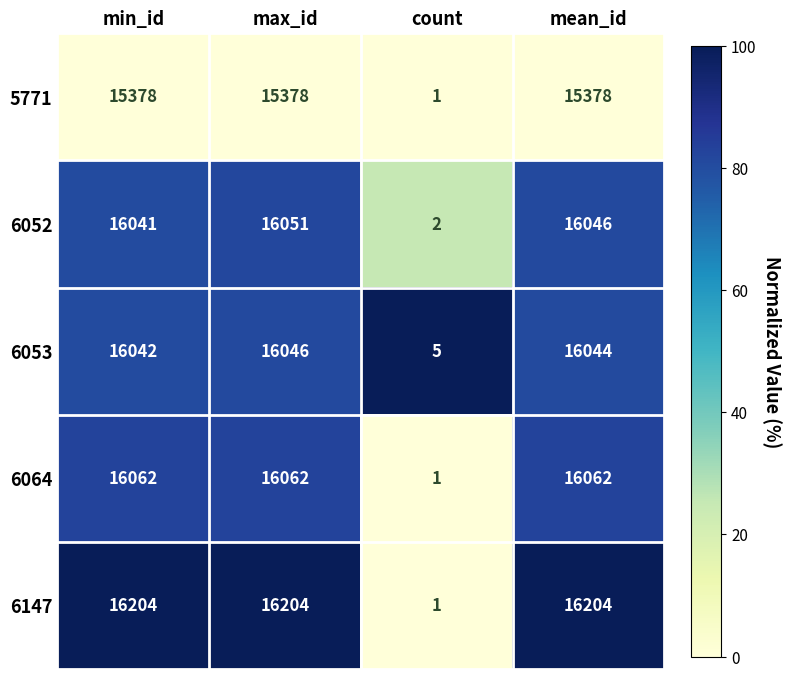

Which category has the highest value in the 6053 series?

max_id